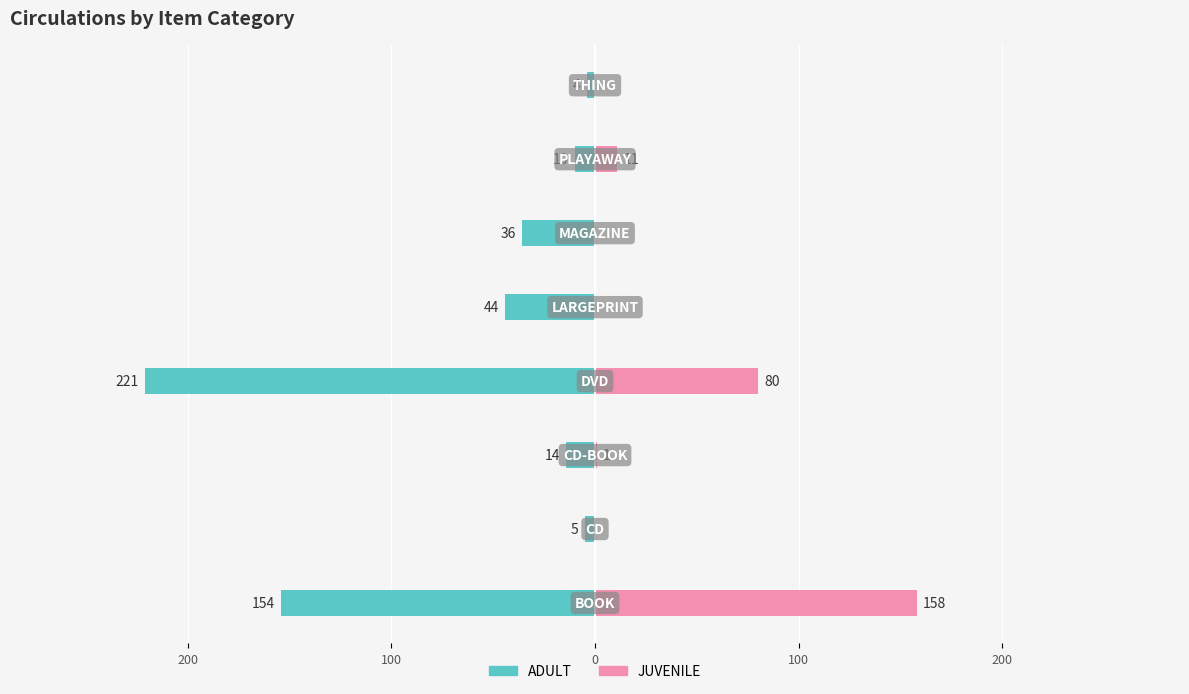

Rank the series at 200 from highest to lowest value.

JUVENILE, ADULT